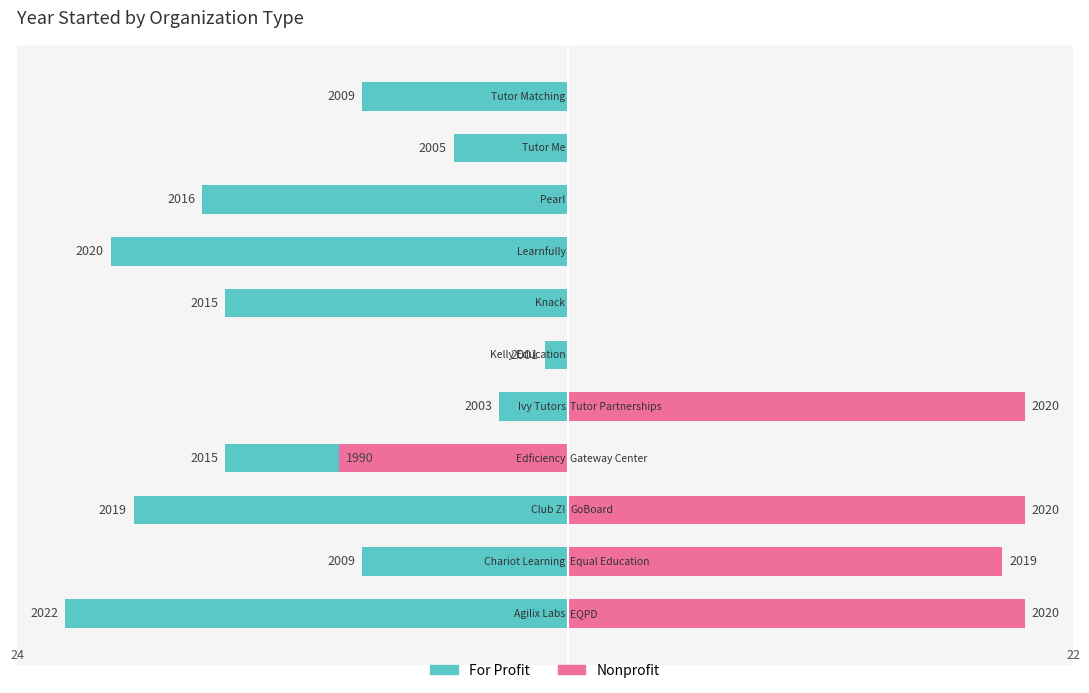

What is the sum of all Nonprofit values?

69